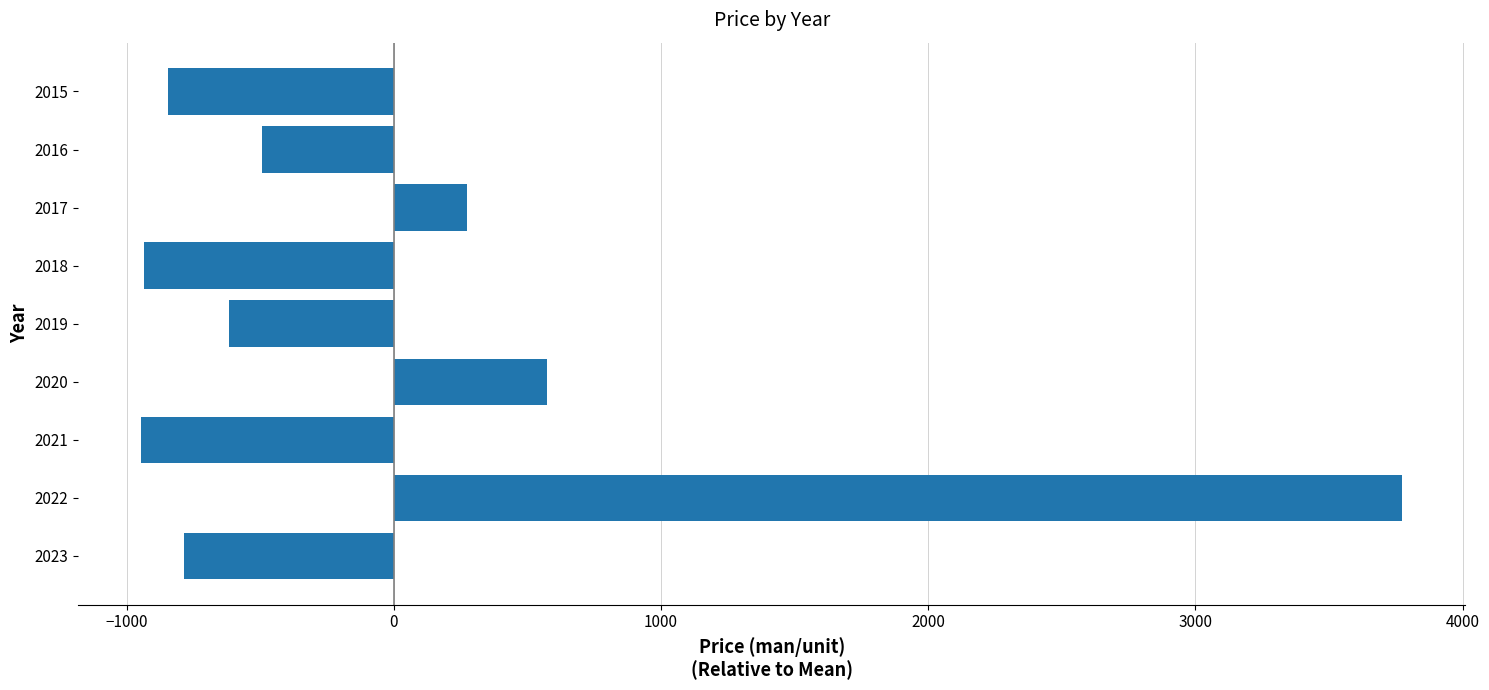

How many data points are above -615?

4